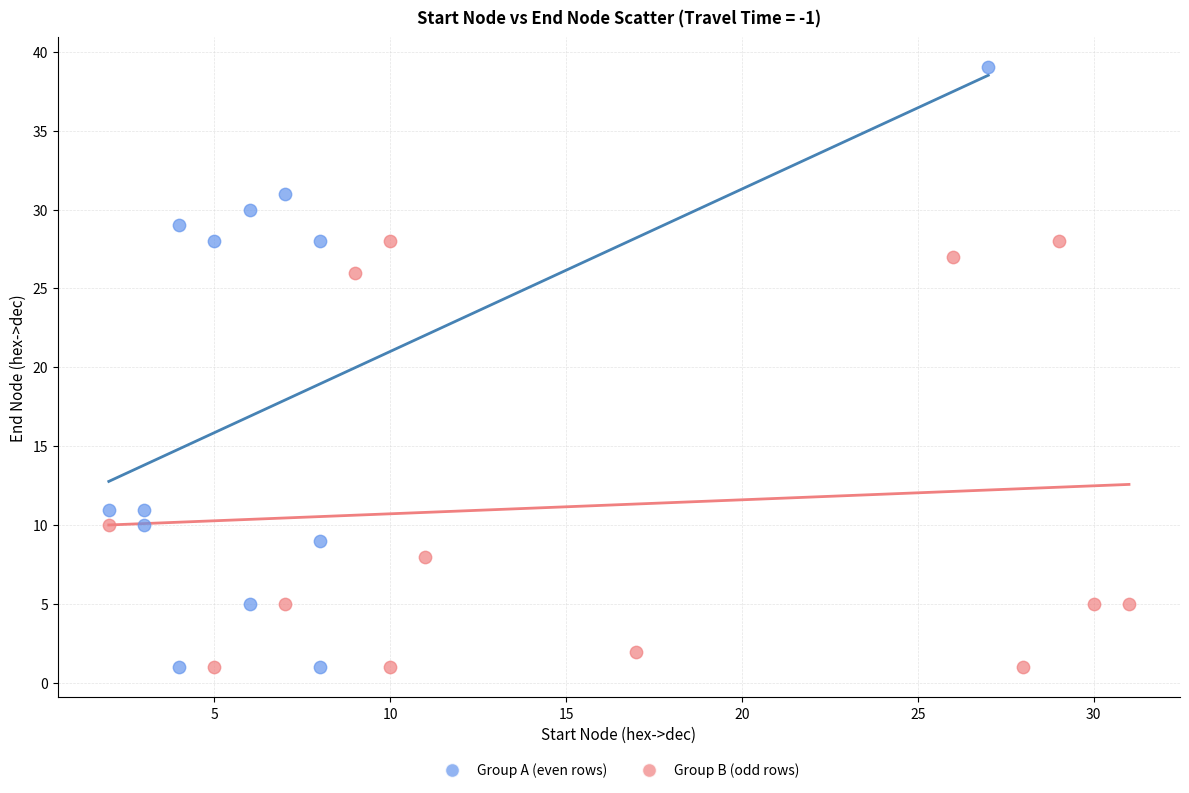

Which series contains the highest Y value?

Group A (even rows)